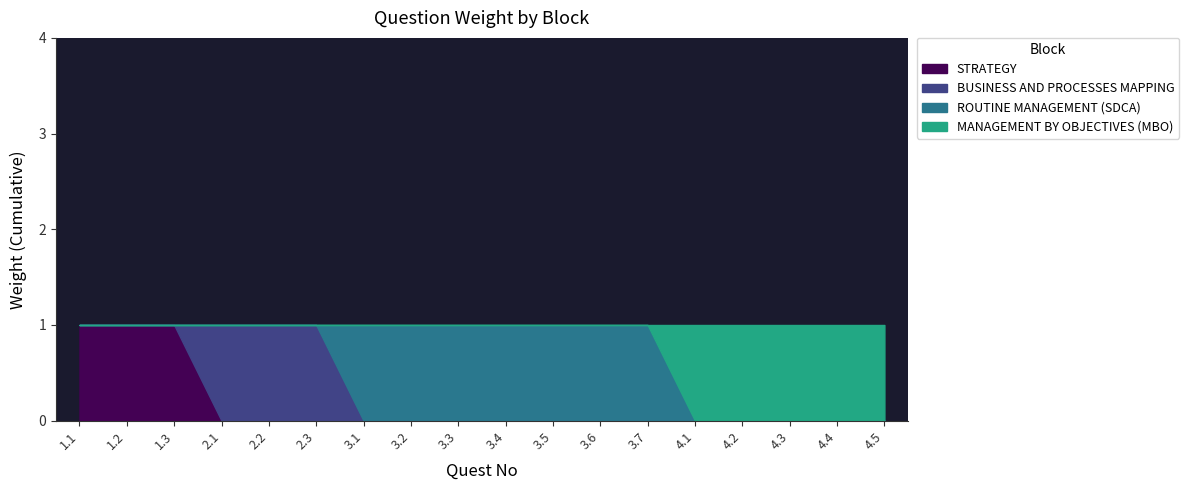

How many times do ROUTINE MANAGEMENT (SDCA) and BUSINESS AND PROCESSES MAPPING cross each other?

1